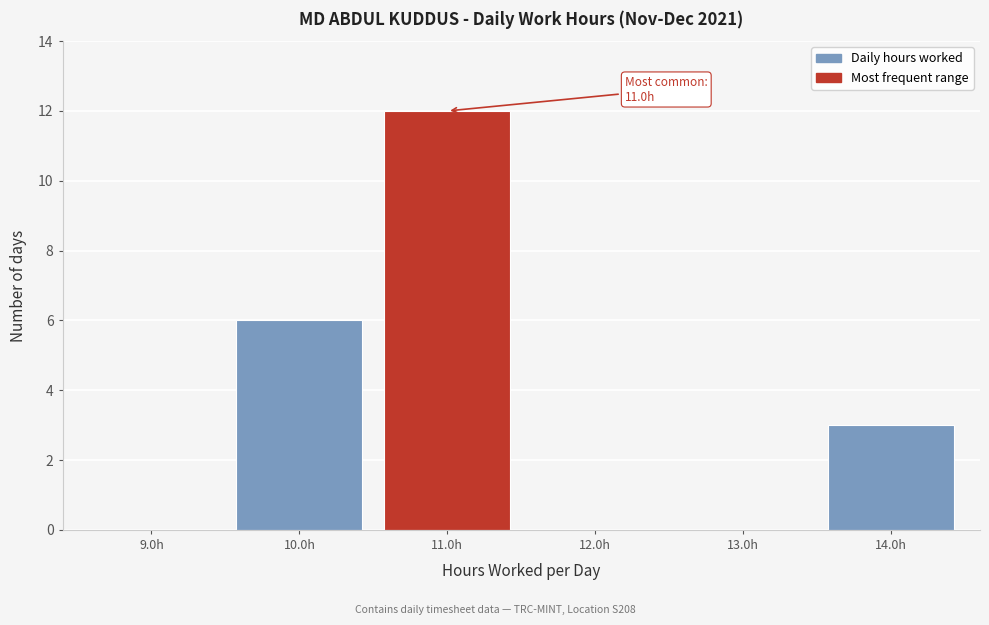

Reading left to right, transcribe all the data shown in this chart.

9.0h=0	10.0h=6	11.0h=12	12.0h=0	13.0h=0	14.0h=3